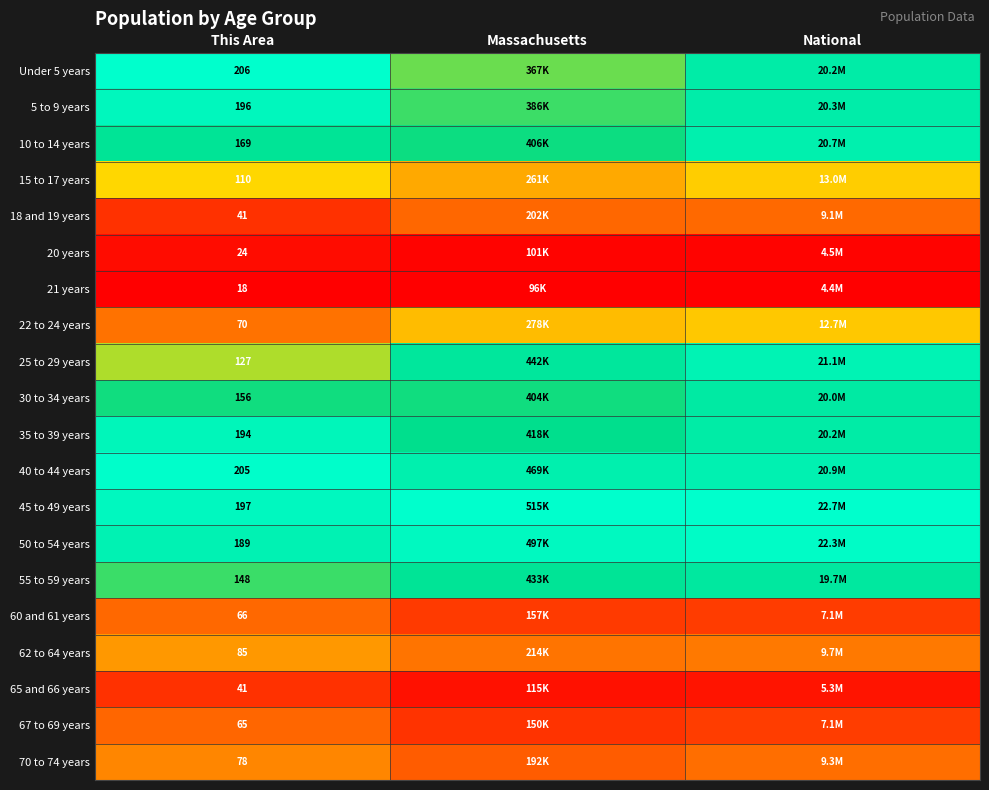

Is the value of 35 to 39 years at This Area greater than the value of 5 to 9 years at This Area?

No